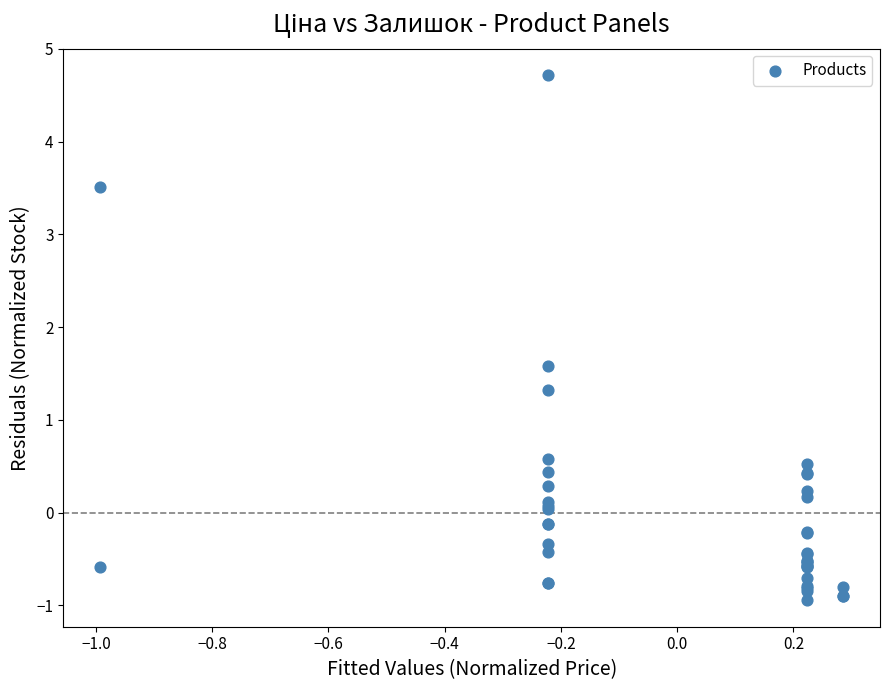

What Y value in the scatter plot is closest to 1?

1.3